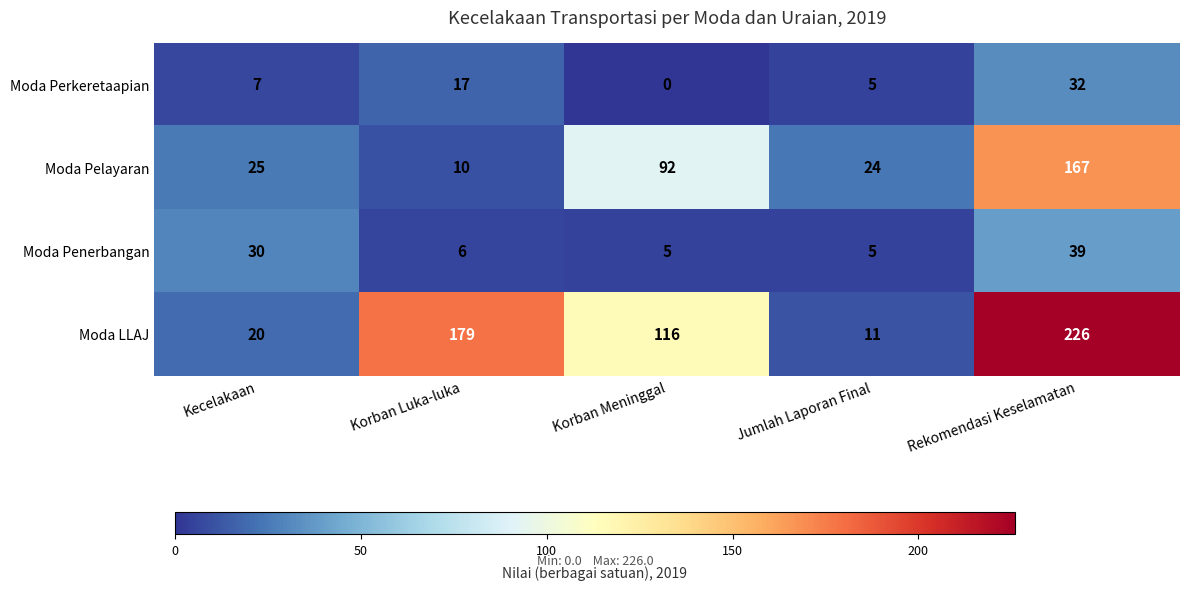

Where is Moda Penerbangan nearest to the value 22?

Kecelakaan